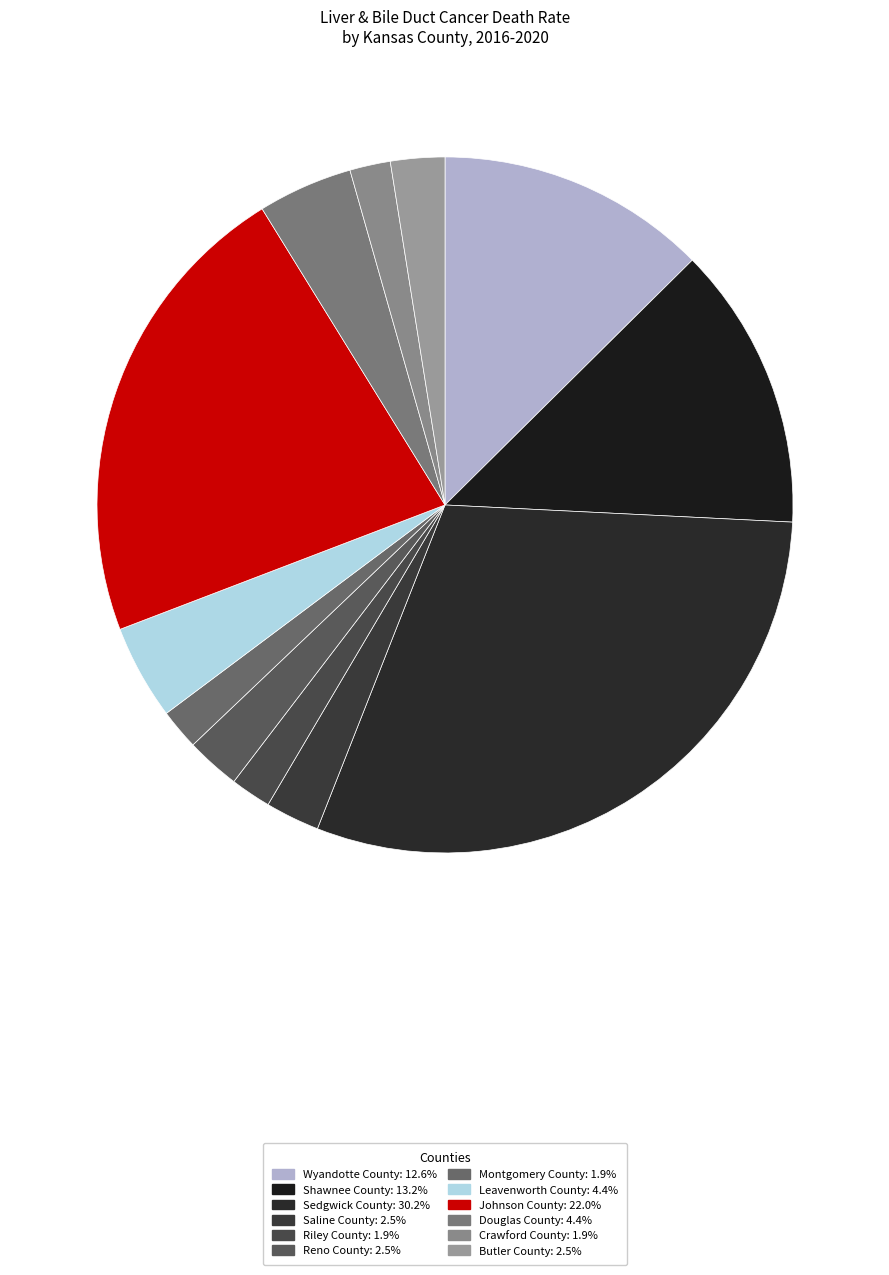

Rank the categories by value from highest to lowest.

Sedgwick County, Johnson County, Shawnee County, Wyandotte County, Leavenworth County, Douglas County, Saline County, Reno County, Butler County, Riley County, Montgomery County, Crawford County